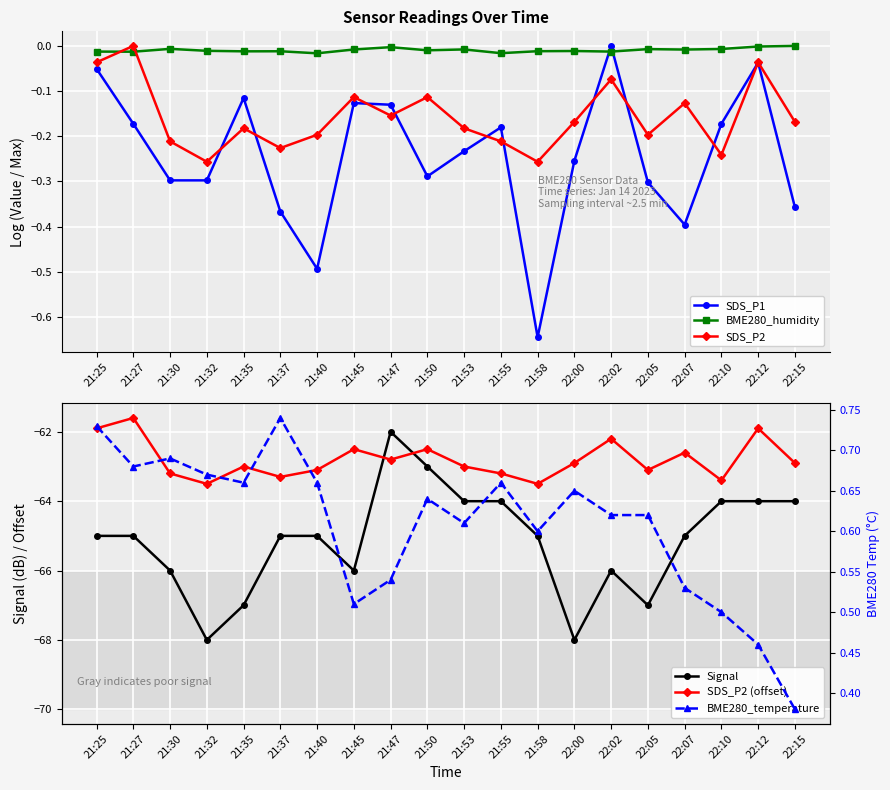

What are all the series names shown in the legend?

SDS_P1, BME280_humidity, SDS_P2, Signal, SDS_P2 (offset), BME280_temperature